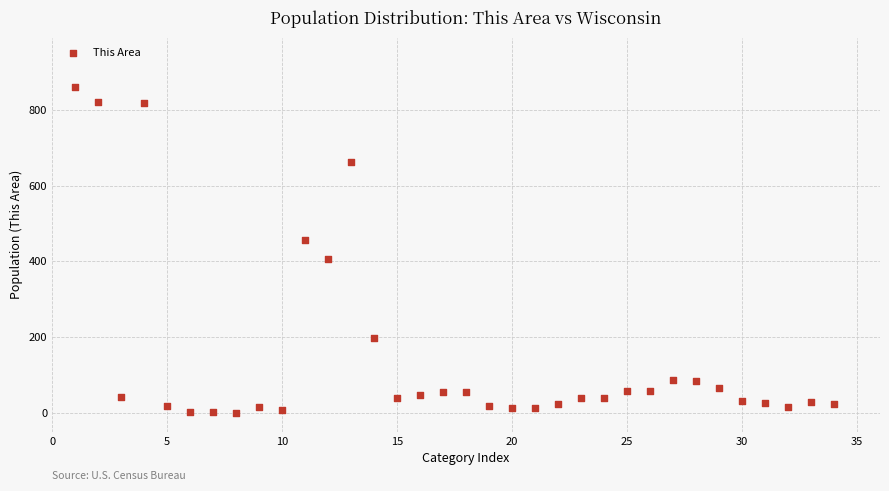

What is the range of X values (max minus min)?

33